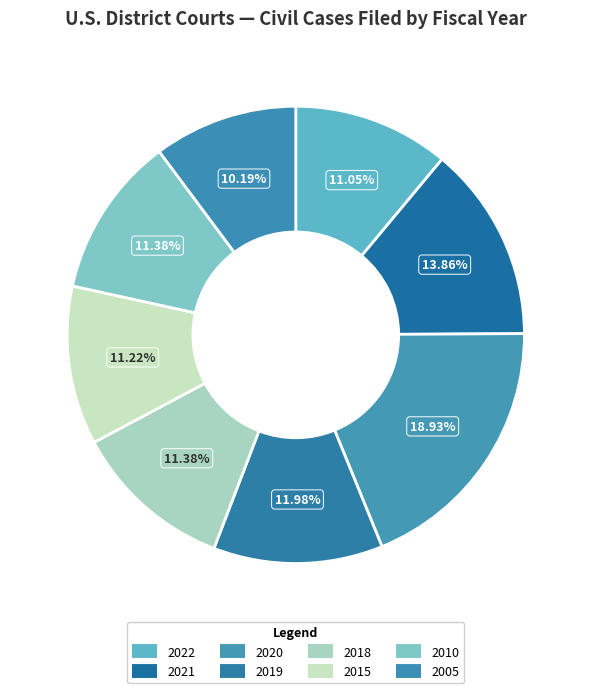

What is the largest slice in the pie chart?

2020